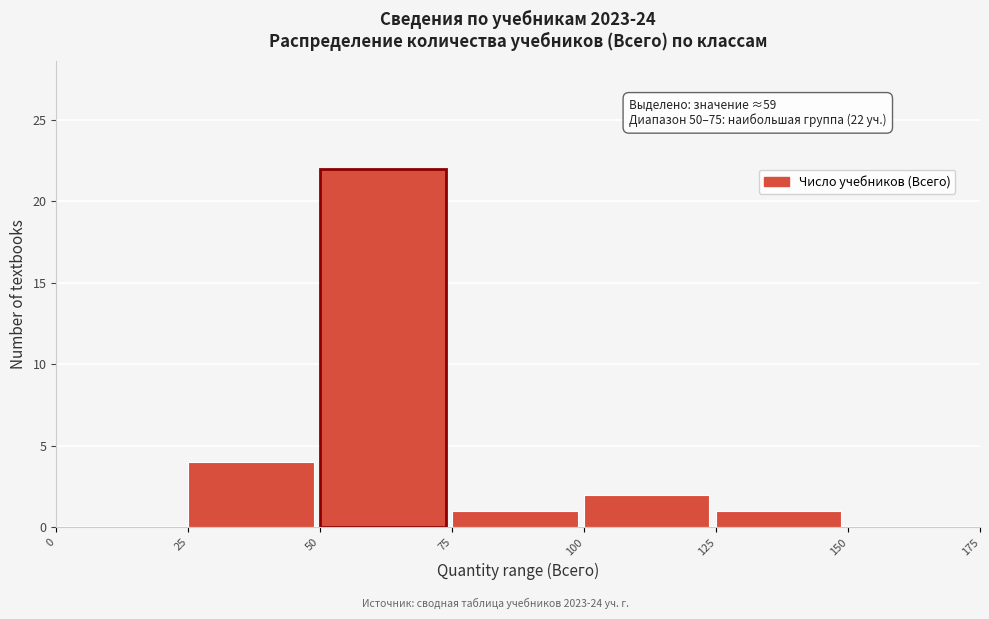

Over which range of the x-axis is the bar tallest?

50 to 75